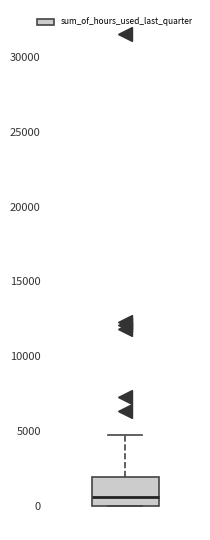

Transcribe this box plot: give where the median line is, the range the box spans, and where the two whiskers end, as read against the y-axis. The values are not printed on the chart, so give them approximately, as read against the axis.

median 500, box 0 to 2000, whiskers 0 to 5000